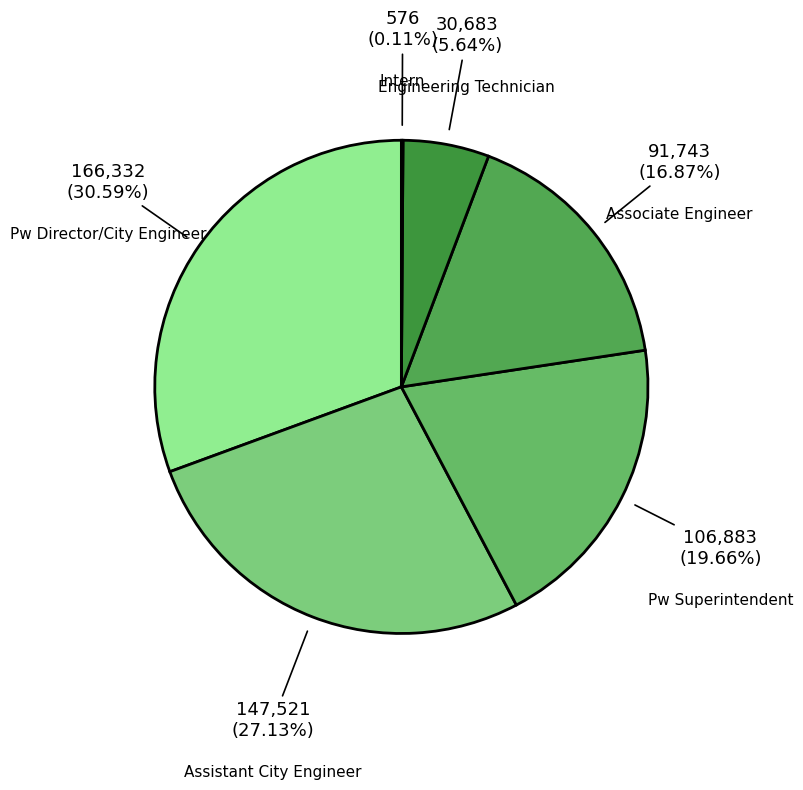

Does Associate Engineer represent more than half of the total?

No